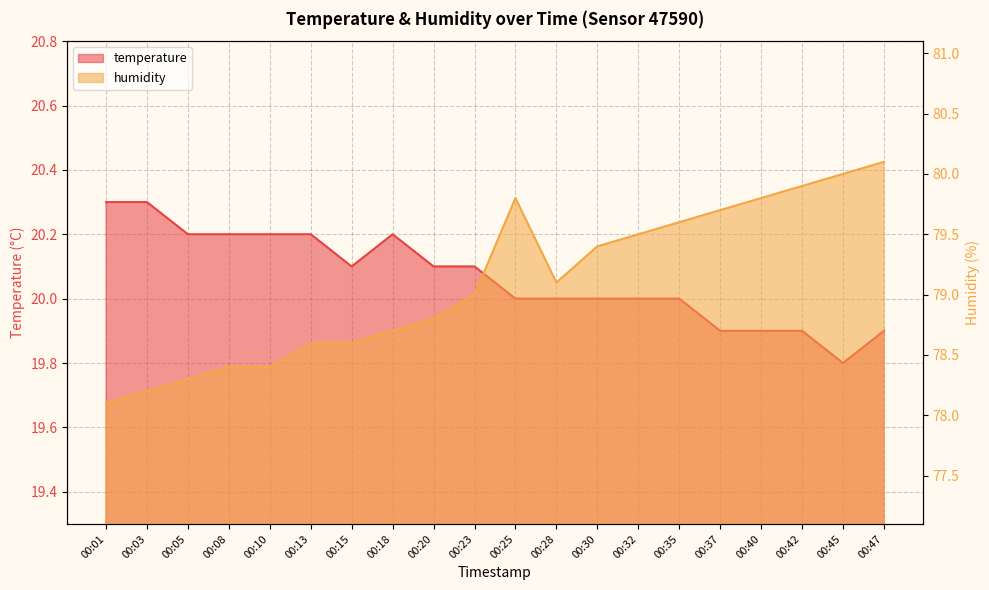

Count the number of categories in the chart.

20